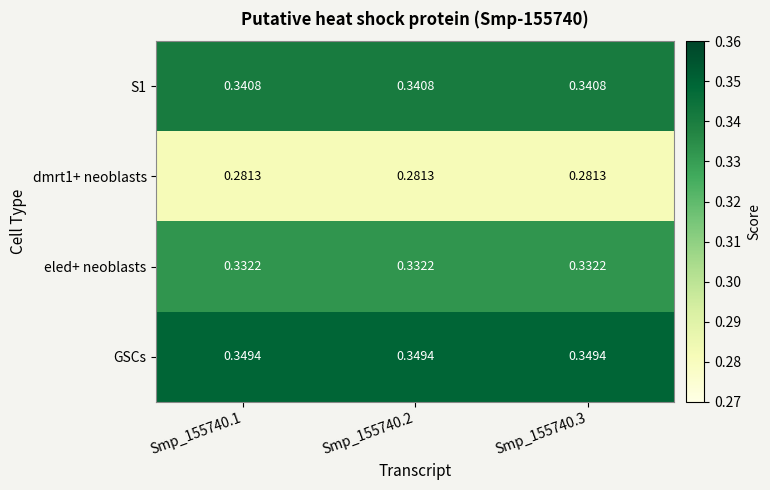

Which series has the largest total across all categories?

GSCs